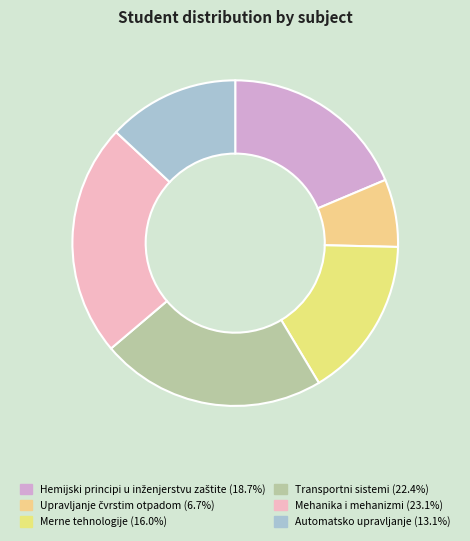

How many segments does this pie chart have?

6